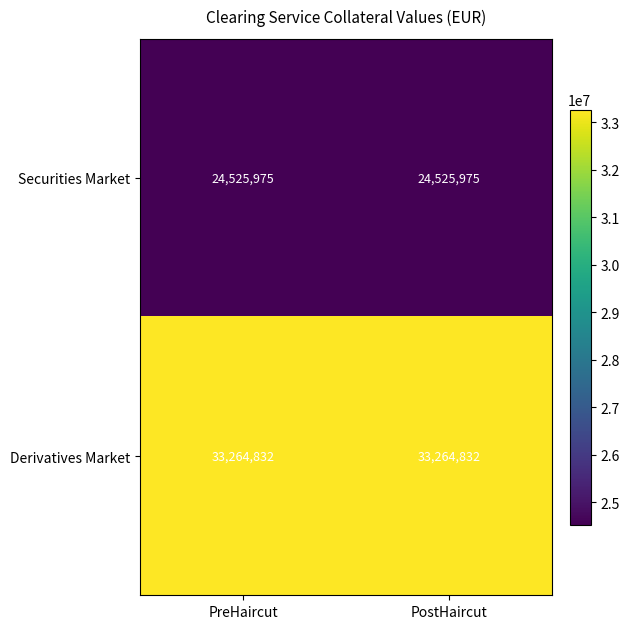

Which series has the largest total across all categories?

Derivatives Market